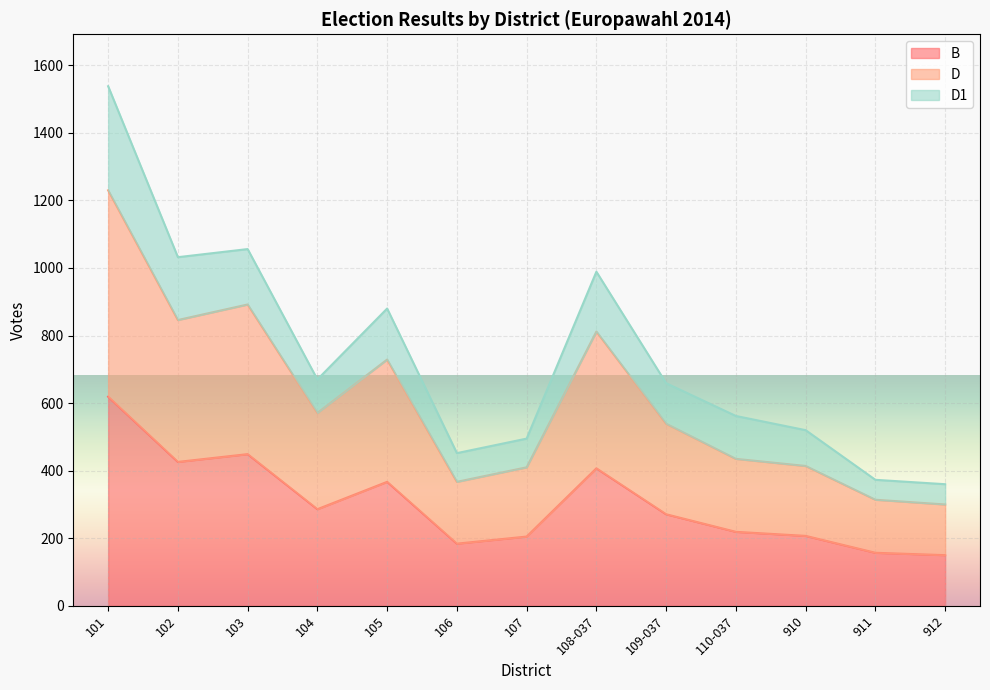

What is the minimum value for B?

150